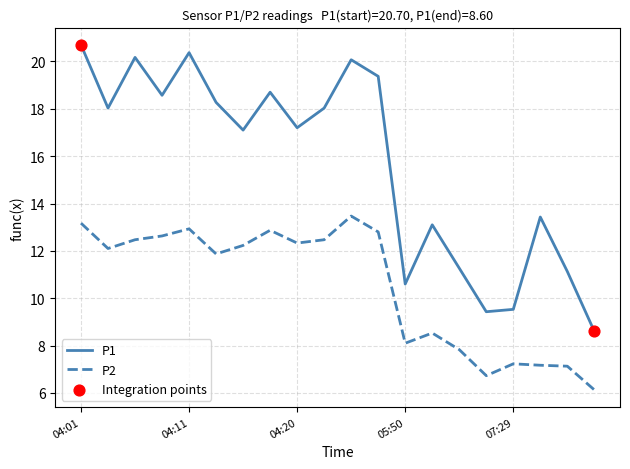

List the series in order of their overall mean, highest first.

P1, P2